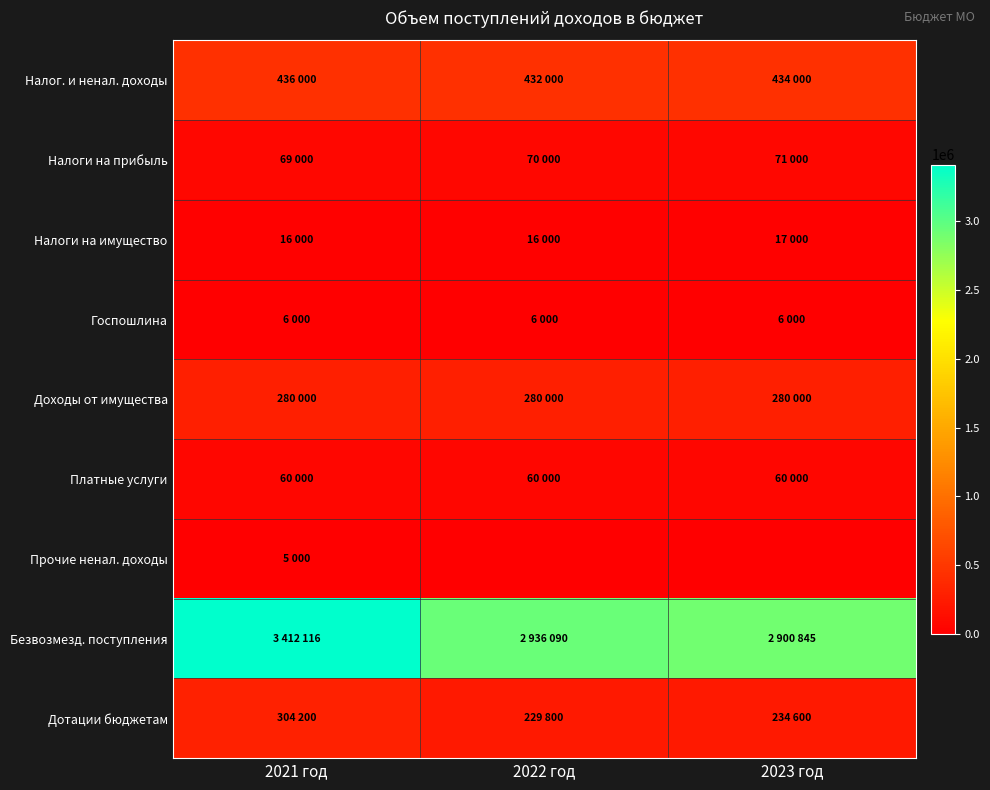

Reading left to right, extract all data points from this chart.

Налог. и ненал. доходы: 2021 год=436000	2022 год=432000	2023 год=434000
Налоги на прибыль: 2021 год=69000	2022 год=70000	2023 год=71000
Налоги на имущество: 2021 год=16000	2022 год=16000	2023 год=17000
Госпошлина: 2021 год=6000	2022 год=6000	2023 год=6000
Доходы от имущества: 2021 год=280000	2022 год=280000	2023 год=280000
Платные услуги: 2021 год=60000	2022 год=60000	2023 год=60000
Прочие ненал. доходы: 2021 год=5000	2022 год=0	2023 год=0
Безвозмезд. поступления: 2021 год=3412116	2022 год=2936090	2023 год=2900845
Дотации бюджетам: 2021 год=304200	2022 год=229800	2023 год=234600